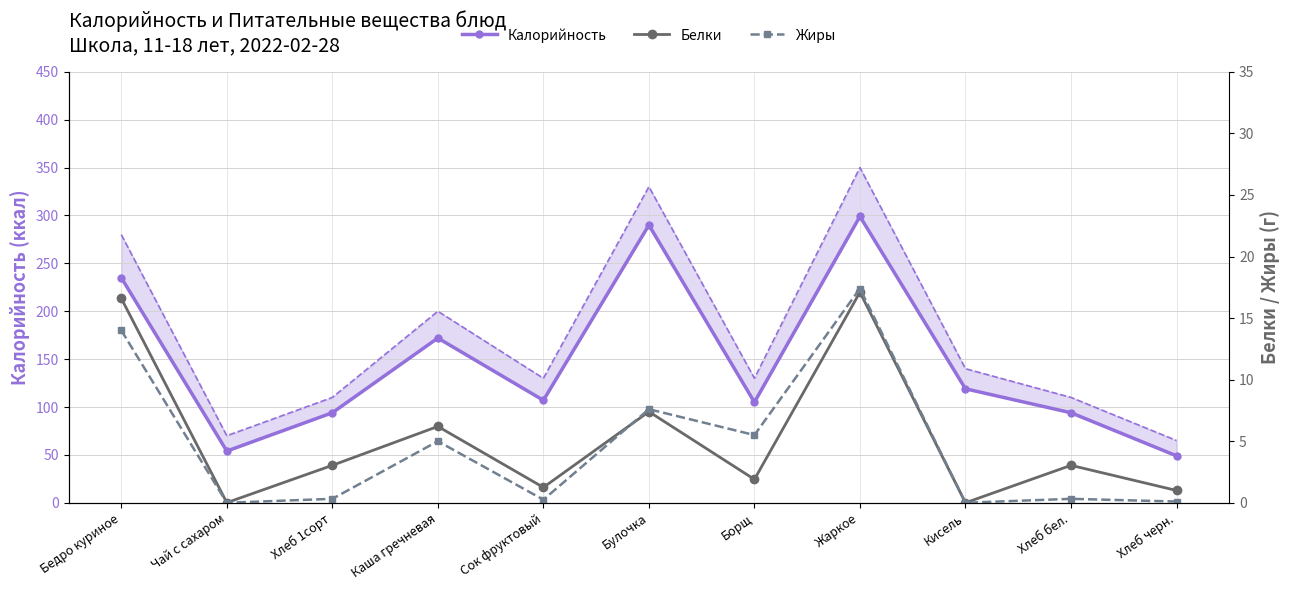

What is the approximate value of Белки at Жаркое?

17.1